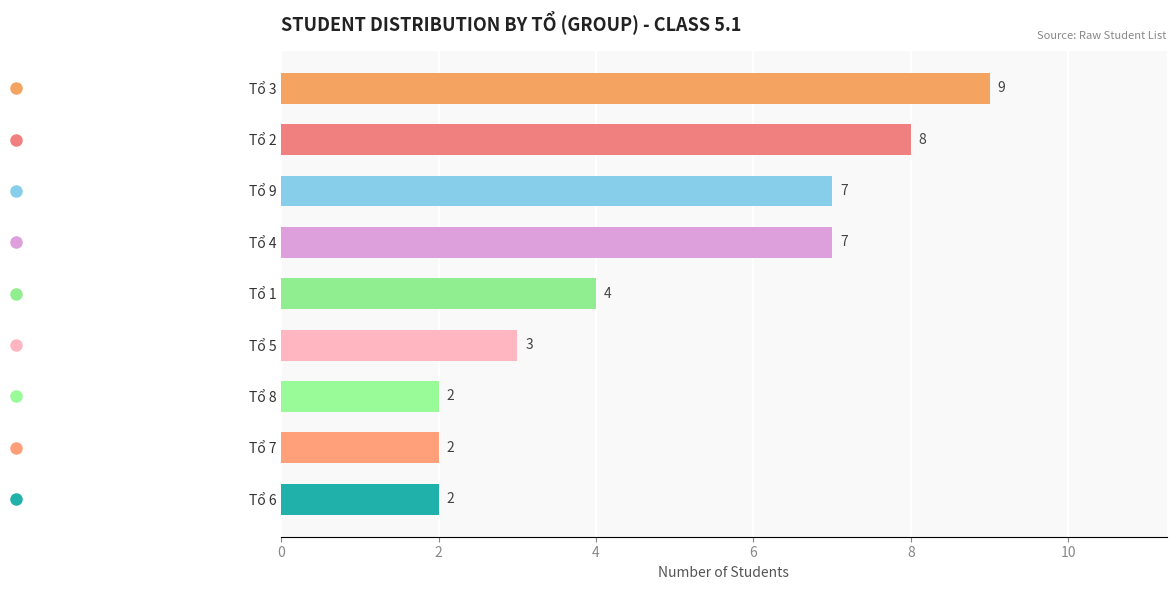

What is the maximum value shown in the chart?

9